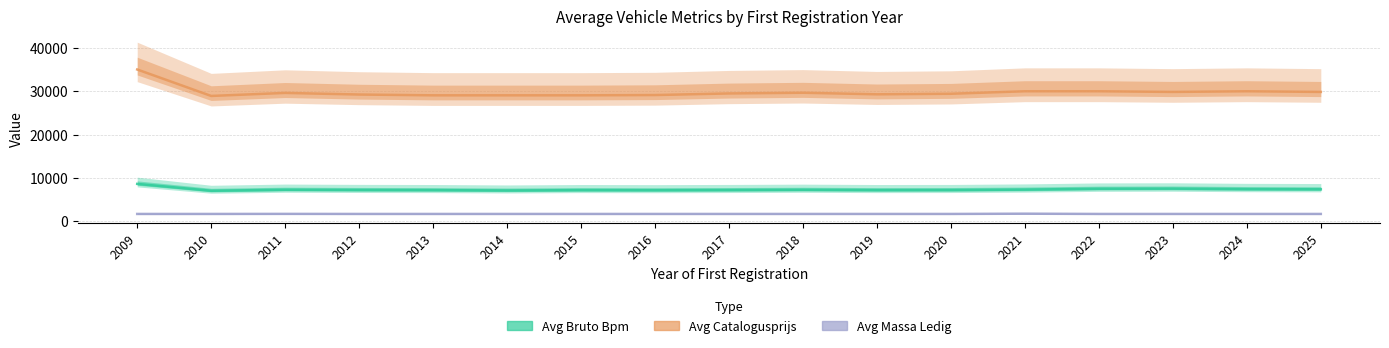

Between 2011 and 2022, which is larger?

2022